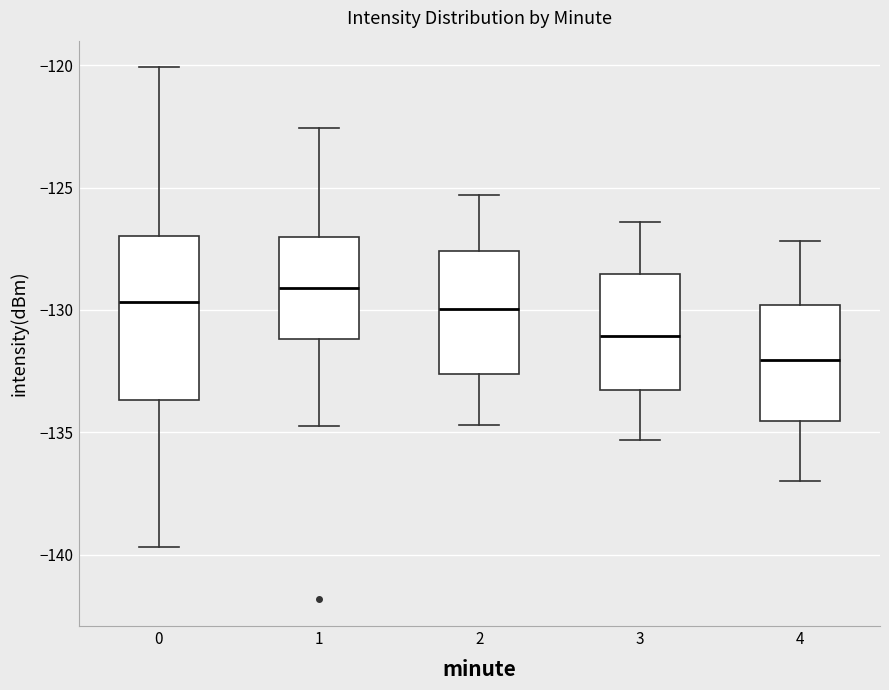

Where does the upper whisker of the box at x = 2 end on the y-axis? The values are not printed on the chart, so give them approximately, as read against the axis.

-125.5